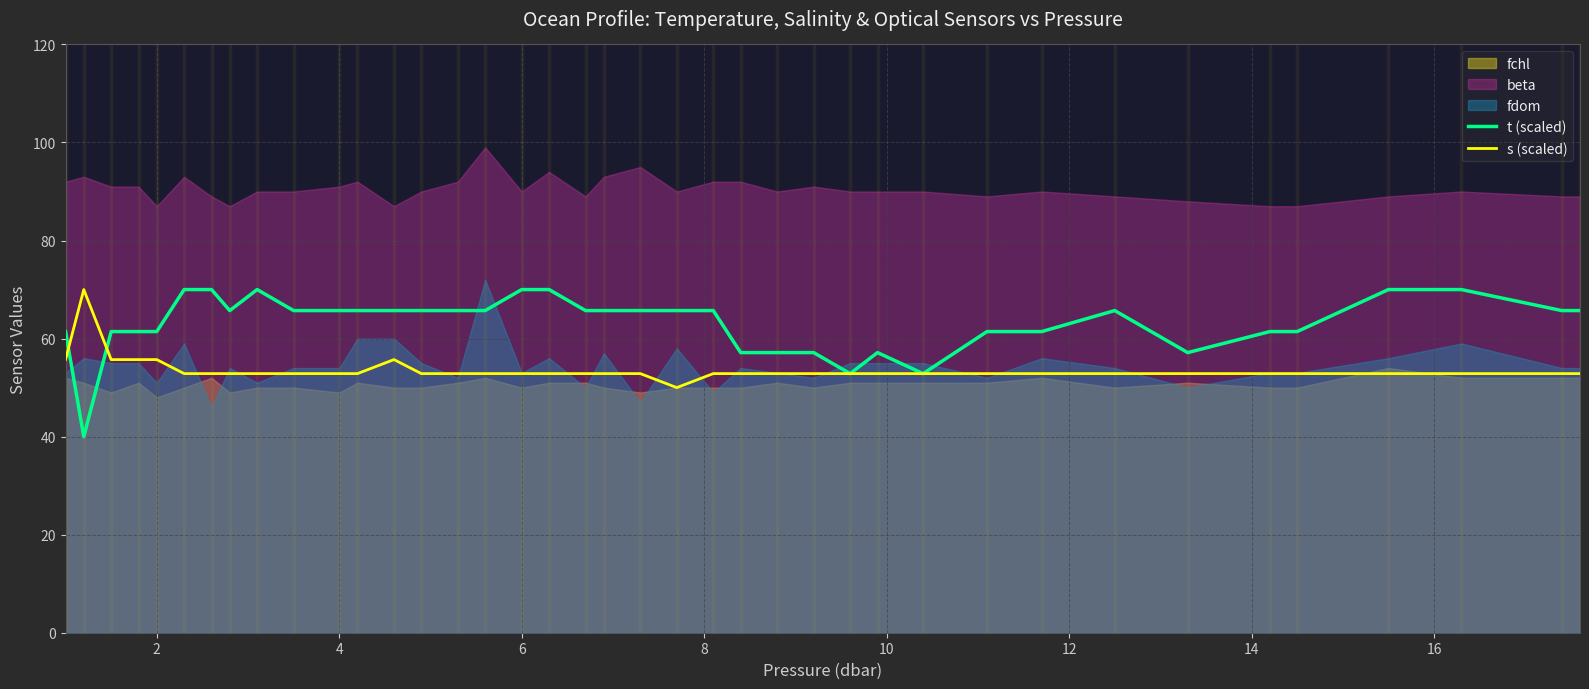

Reading left to right, what are all the values shown in this chart?

t (scaled): 61.4	40.0	61.4	61.4	61.4	70.0	70.0	65.7	70.0	65.7	65.7	65.7	65.7	65.7	65.7	65.7	70.0	70.0	65.7	65.7	65.7	65.7	65.7	57.1	57.1	57.1	52.9	57.1	52.9	61.4	61.4	65.7	57.1	61.4	61.4	70.0	70.0	65.7	65.7
s (scaled): 55.7	70.0	55.7	55.7	55.7	52.9	52.9	52.9	52.9	52.9	52.9	52.9	55.7	52.9	52.9	52.9	52.9	52.9	52.9	52.9	52.9	50.0	52.9	52.9	52.9	52.9	52.9	52.9	52.9	52.9	52.9	52.9	52.9	52.9	52.9	52.9	52.9	52.9	52.9